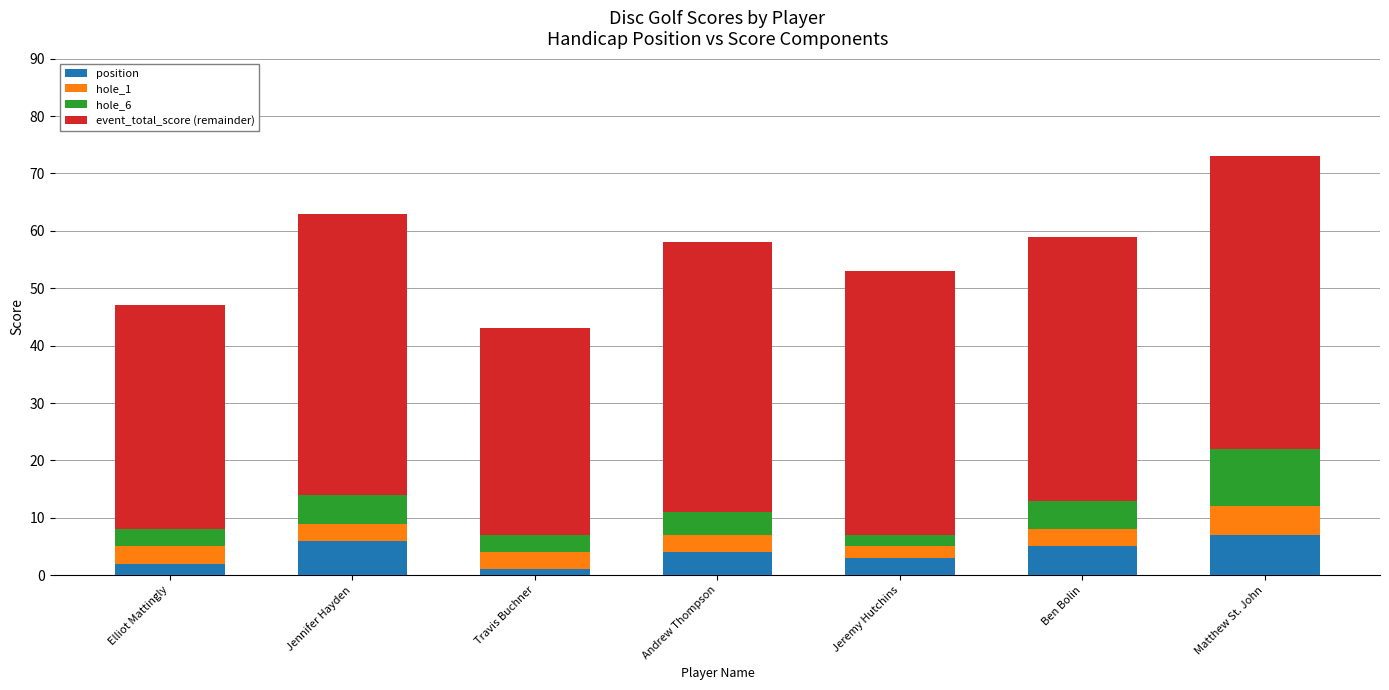

Is it true that position equals 2 at Elliot Mattingly?

True